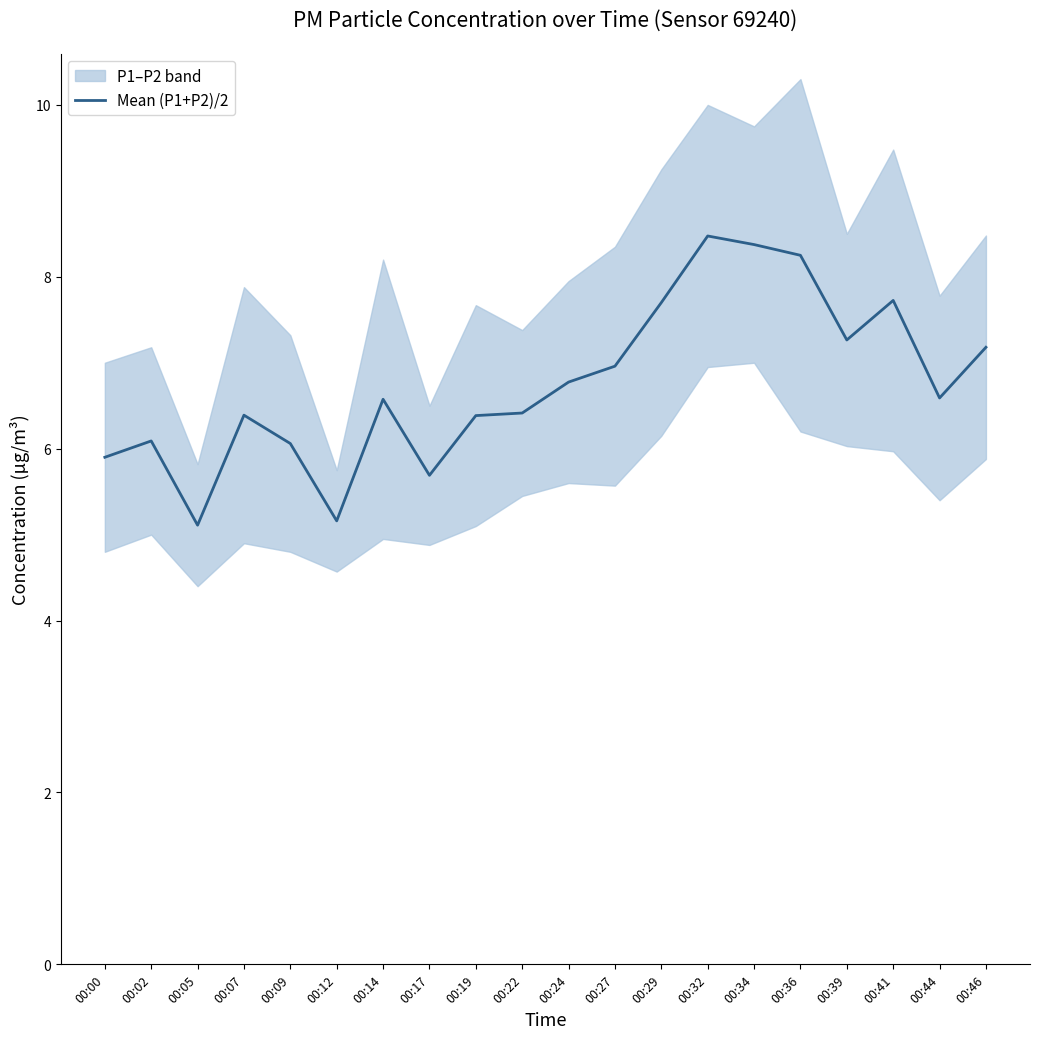

What is the sum of the values at 00:07 and 00:34?

14.8